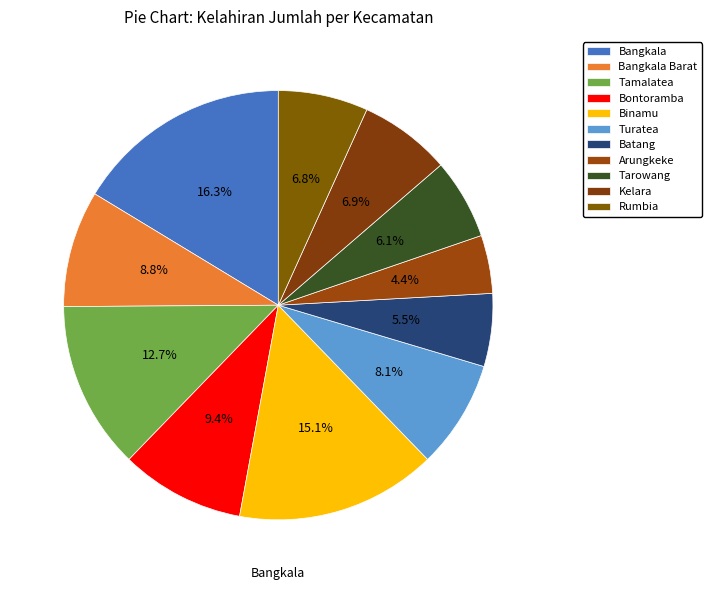

The Batang slice represents 1% of the pie. True or false?

False